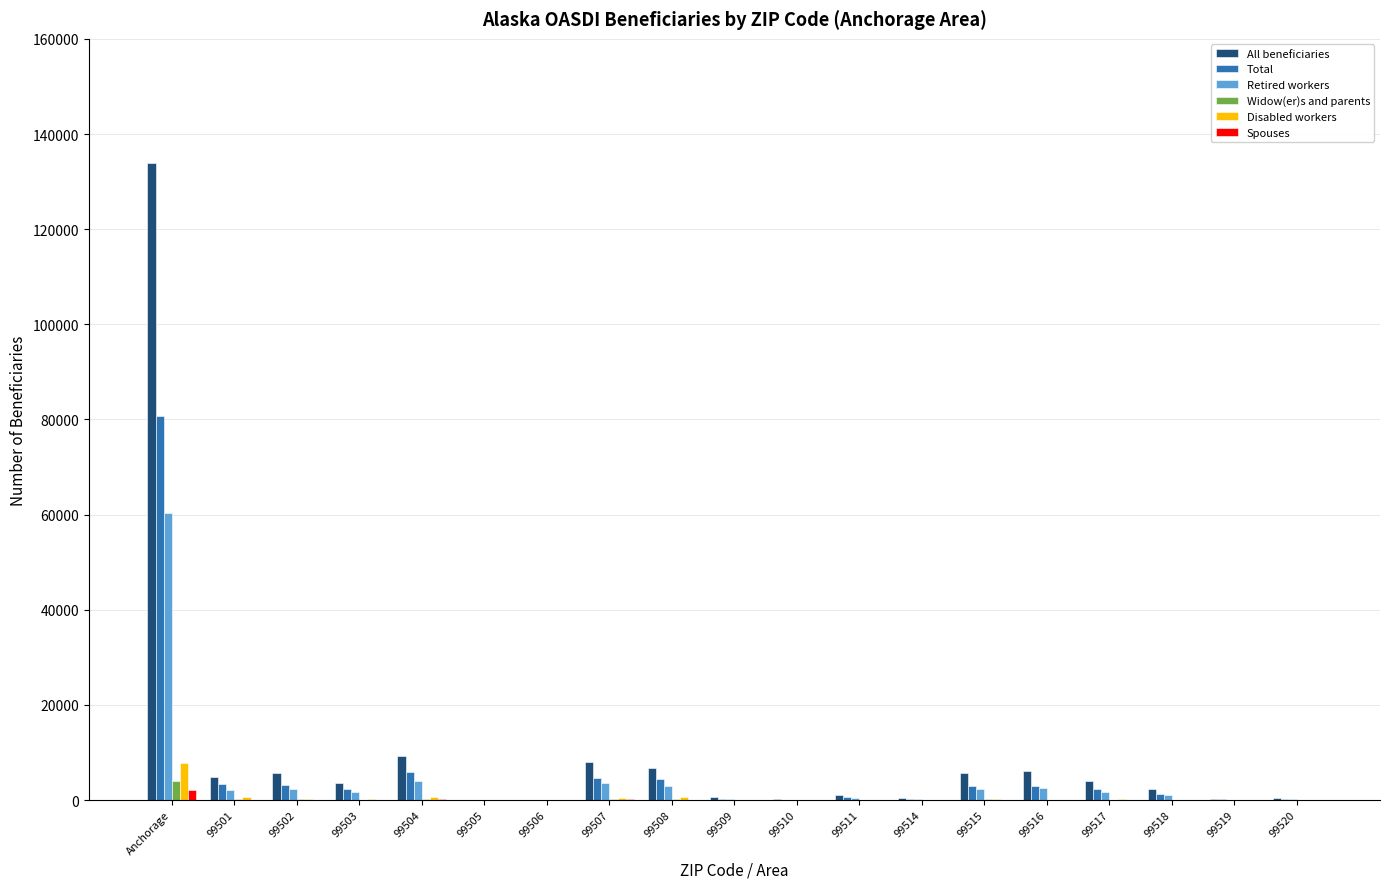

What is the greatest value displayed?

133965